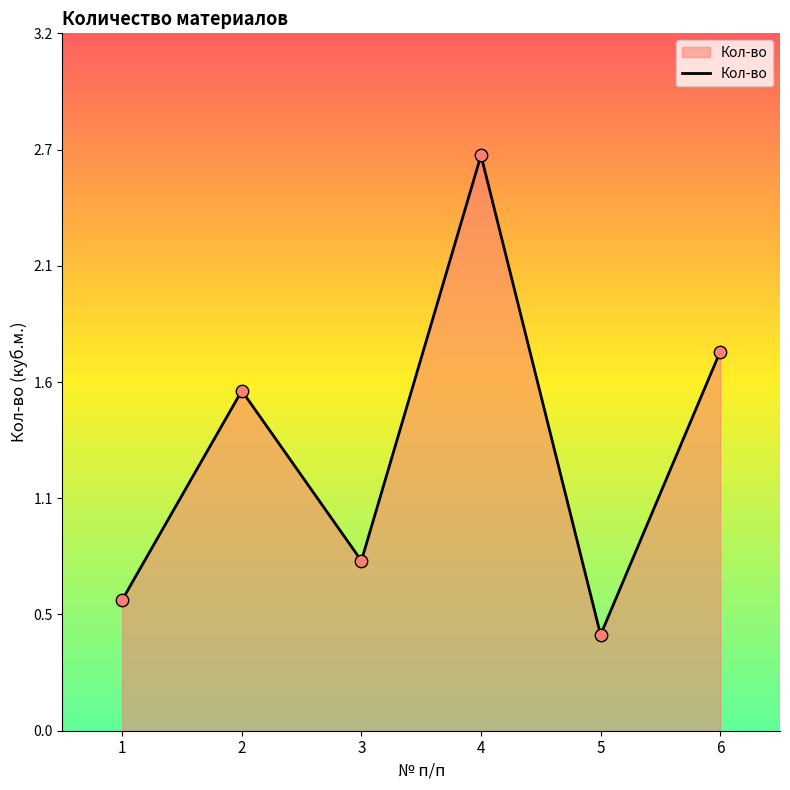

What is the change in value from 4 to 5?

-2.2